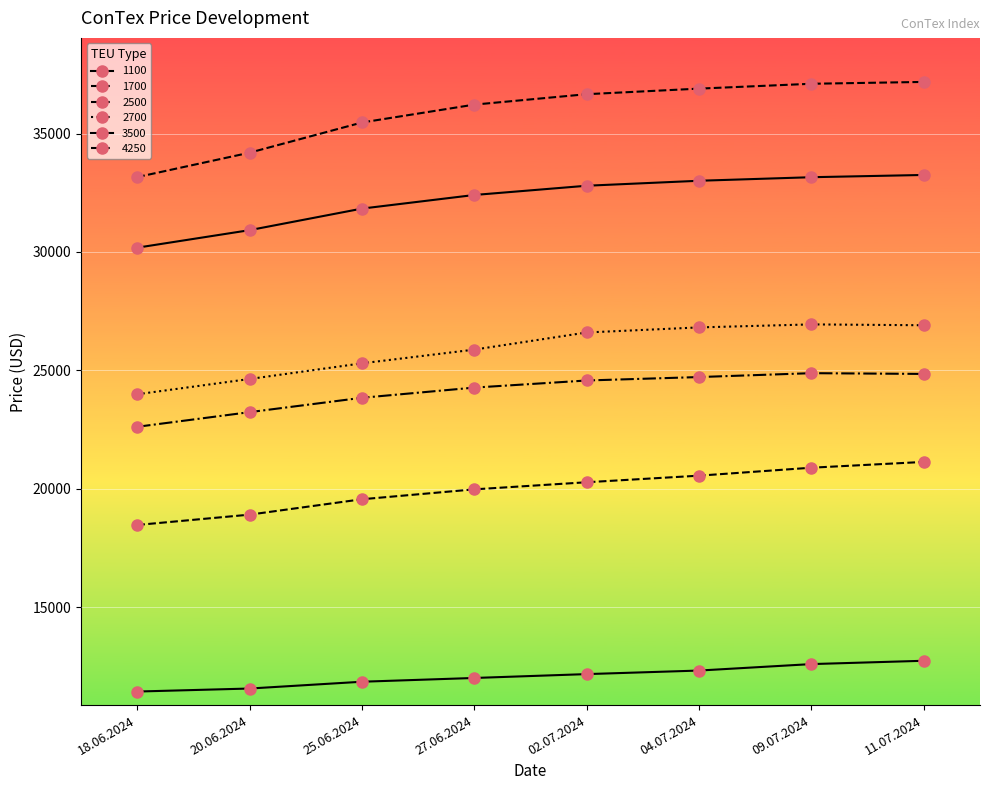

How many lines are shown in the chart?

6